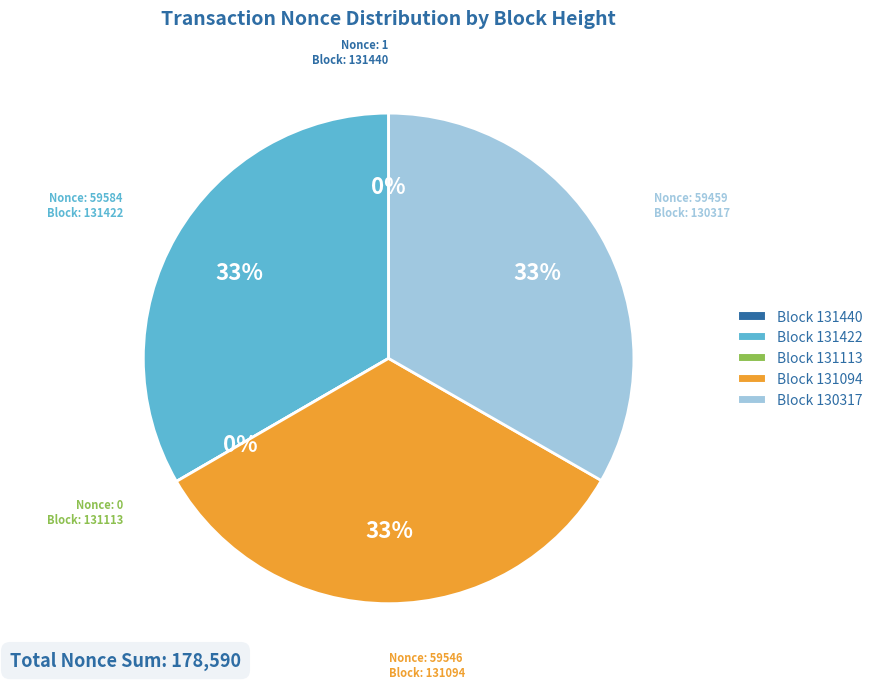

Which has a higher value, 131422 or 130317?

131422